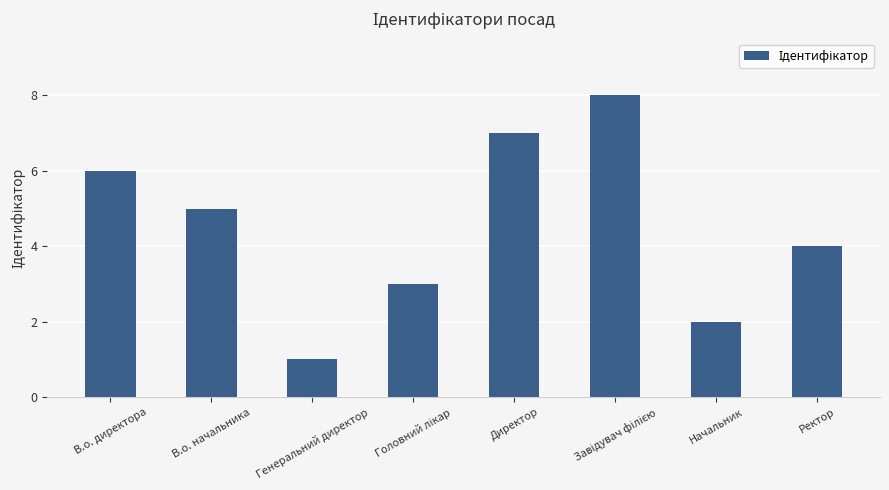

Reading right to left, extract all data points from this chart.

4	2	8	7	3	1	5	6